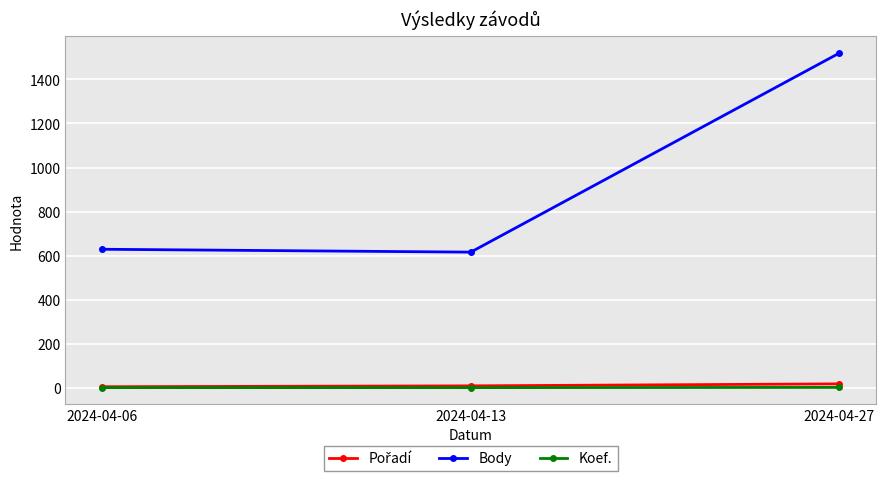

The value of Body at 2024-04-13 is 617. True or false?

True